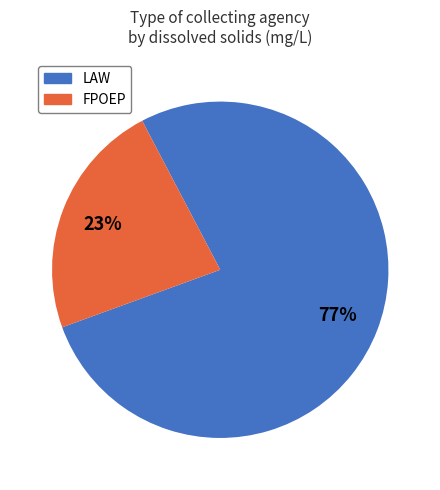

Is there a majority slice in this chart?

Yes